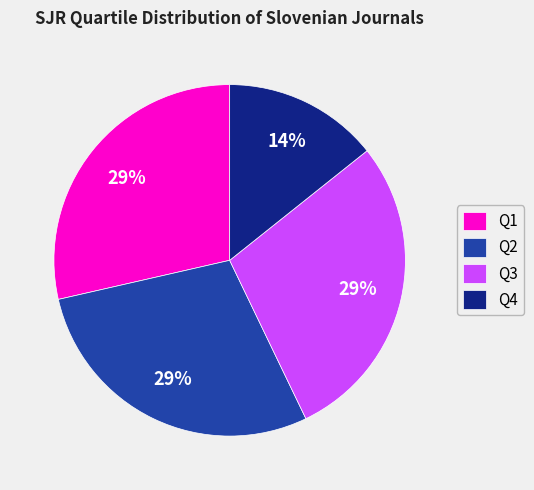

What is the ratio of the value at Q4 to the value at Q3?

0.5